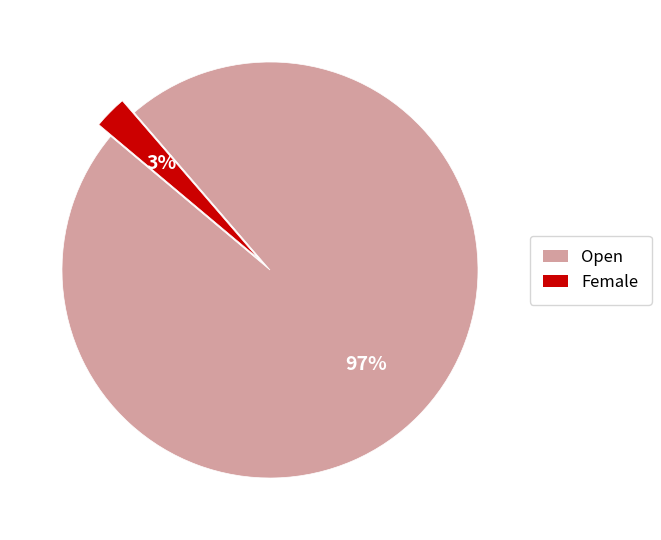

What percentage is the Open slice, to the nearest percent?

97%